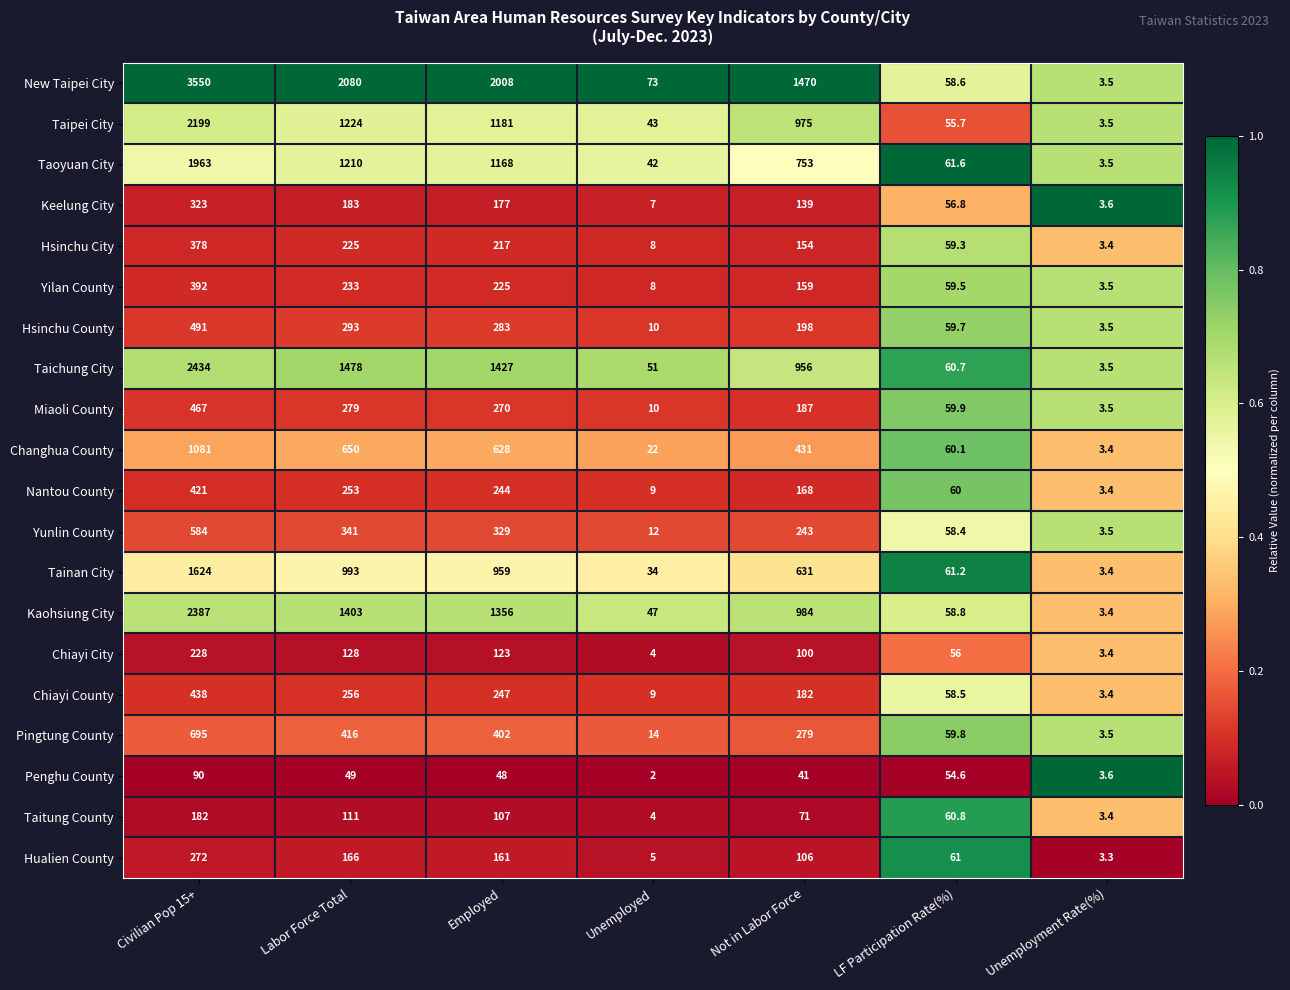

The value of Pingtung County at Labor Force Total is 564.5. True or false?

False